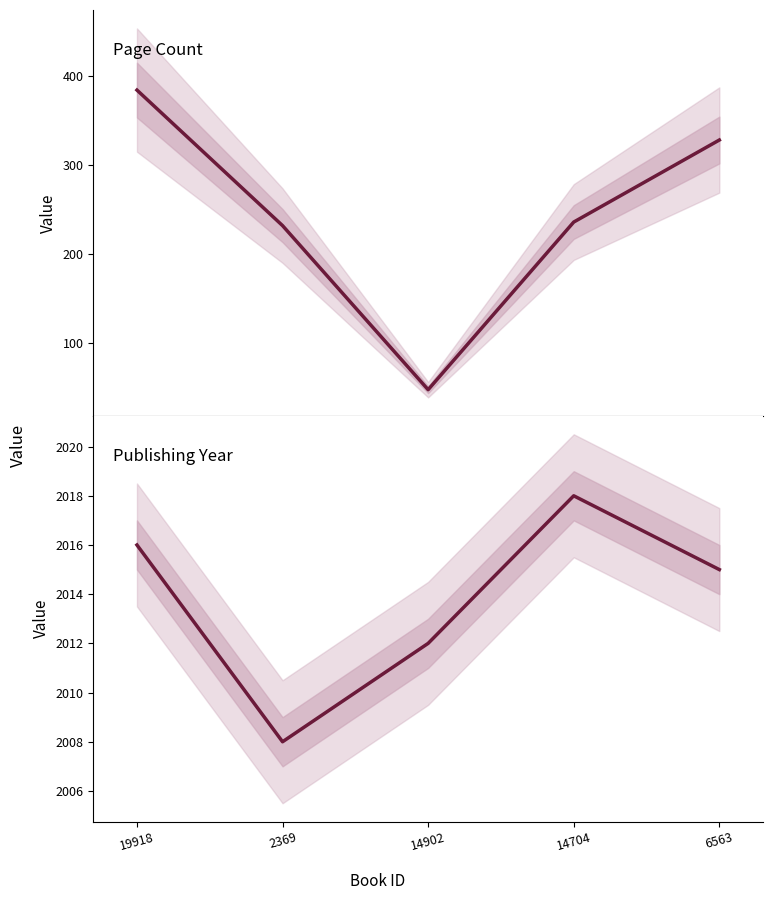

Where is publishingYear nearest to the value 2013?

14902